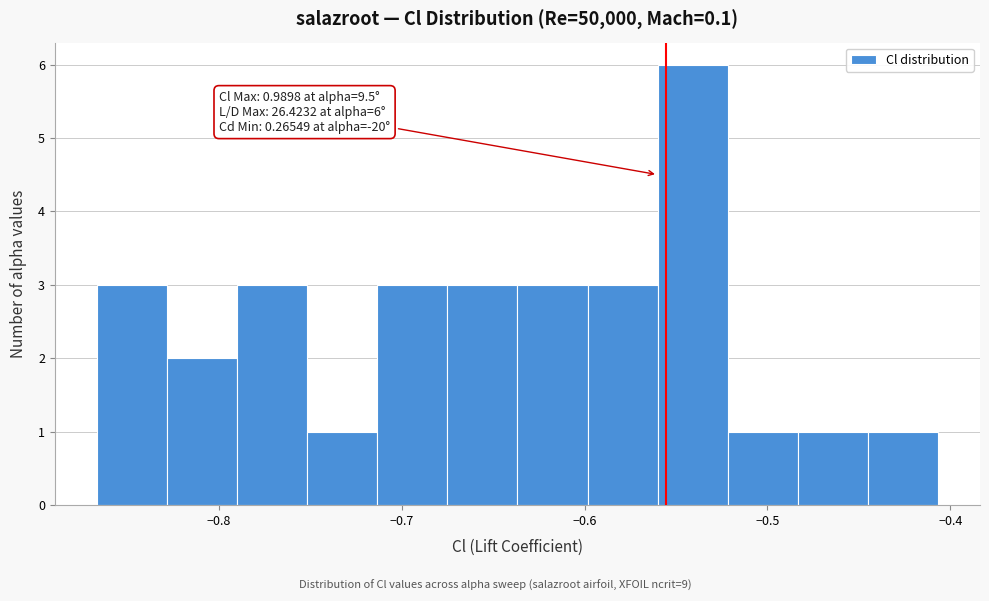

Read against the x-axis, roughly where is the centre of the tallest bar?

-0.54